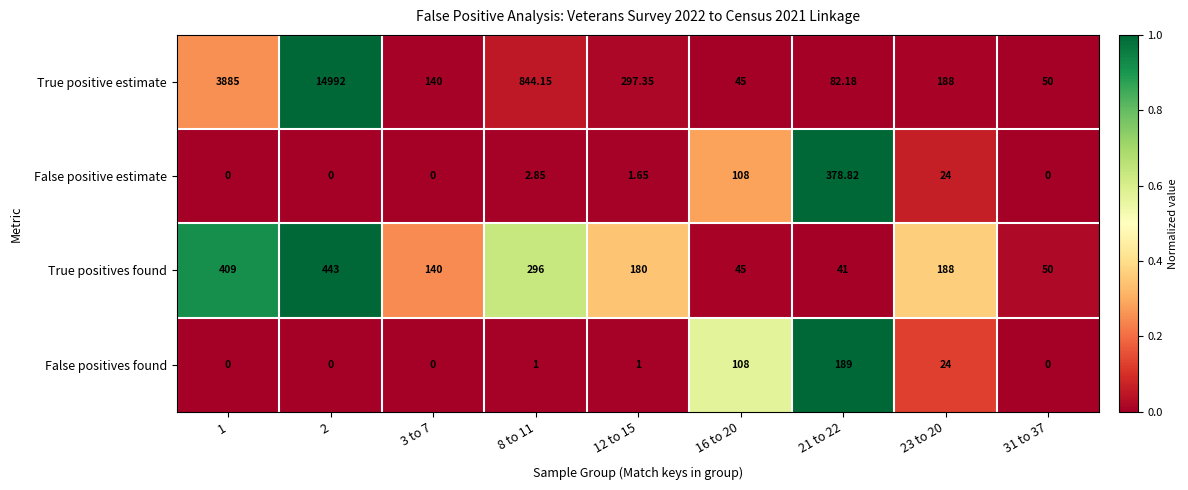

List the series in order of their peak value, highest first.

True positive estimate, True positives found, False positive estimate, False positives found